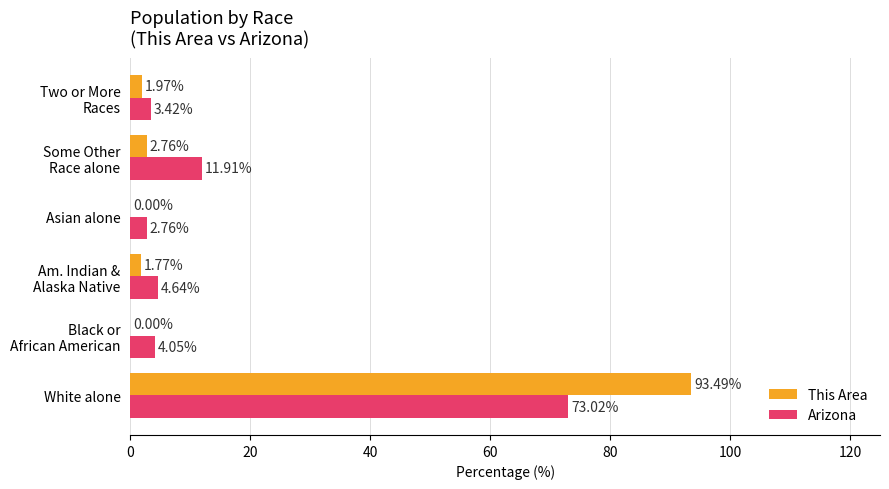

Which label corresponds to the largest value in the chart?

White alone